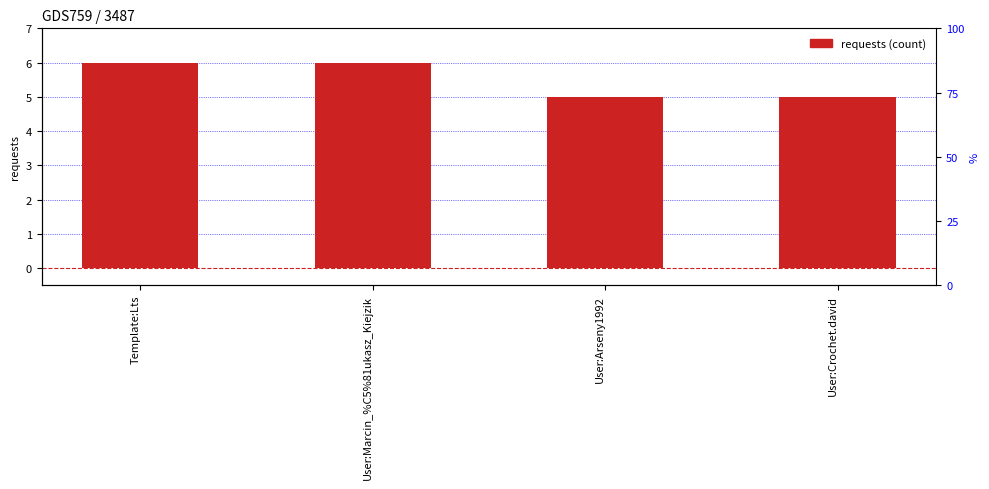

Reading right to left, what are all the values shown in this chart?

5	5	6	6